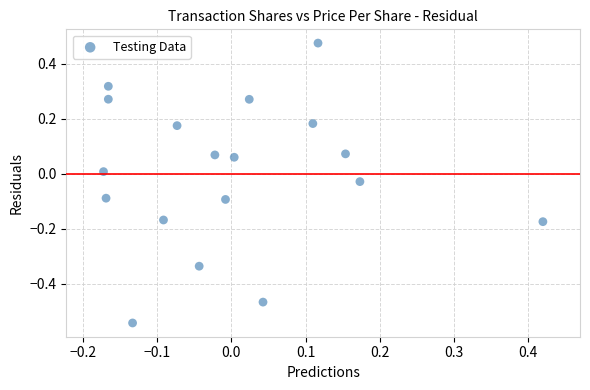

What is the range of Y values (max minus min)?

1.0